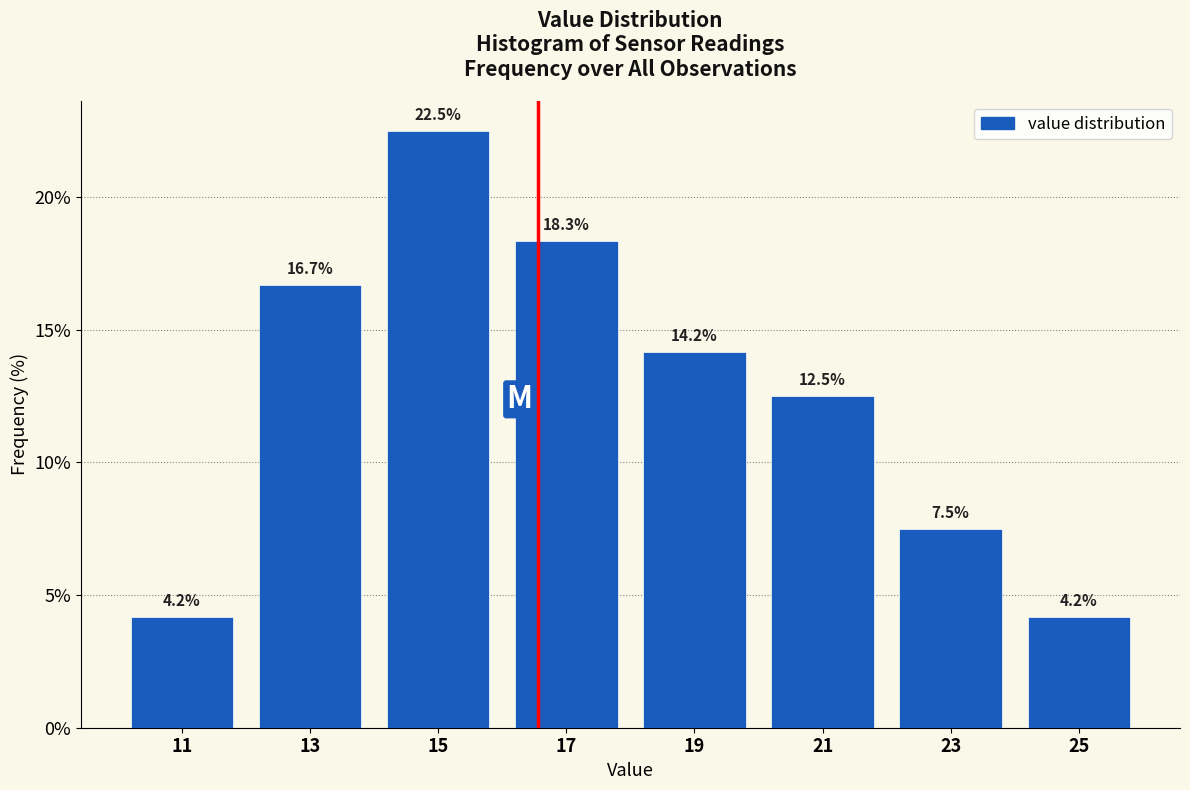

Reading left to right, transcribe this chart: for each bar, give the range it covers on the x-axis and its height.

10 to 12: 4.2
12 to 14: 16.7
14 to 16: 22.5
16 to 18: 18.3
18 to 20: 14.2
20 to 22: 12.5
22 to 24: 7.5
24 to 26: 4.2